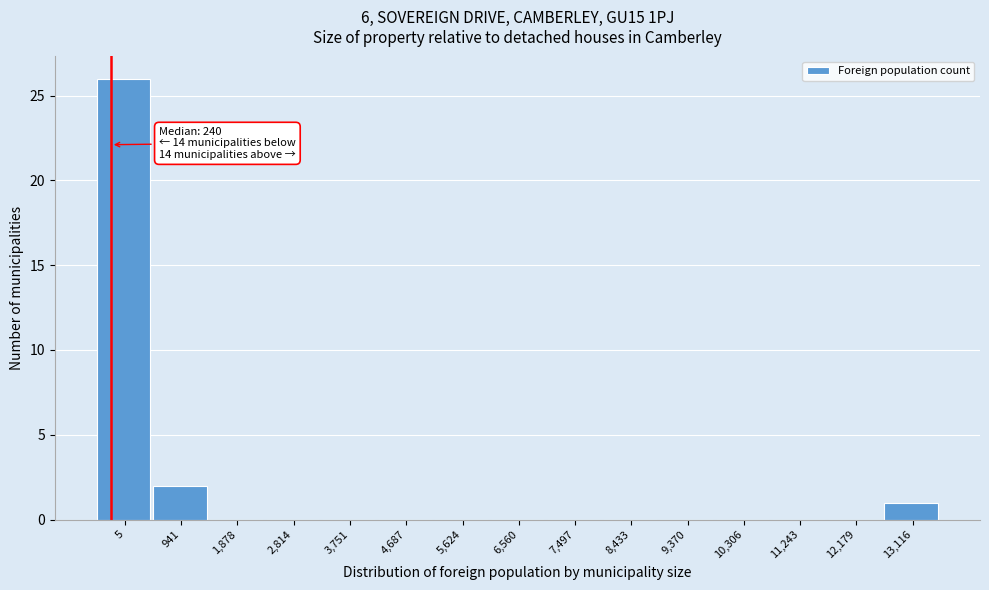

Reading left to right, list all the values displayed in this chart.

5=26	941=2	1,878=0	2,814=0	3,751=0	4,687=0	5,624=0	6,560=0	7,497=0	8,433=0	9,370=0	10,306=0	11,243=0	12,179=0	13,116=1